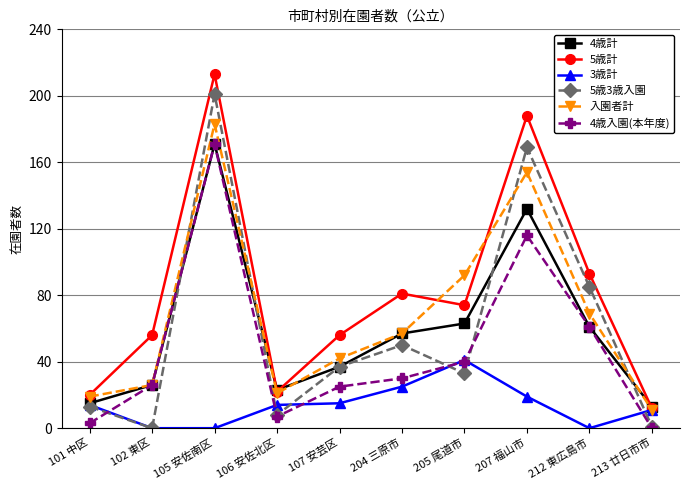

Is it true that 4歳計 equals 39 at 102 東区?

False